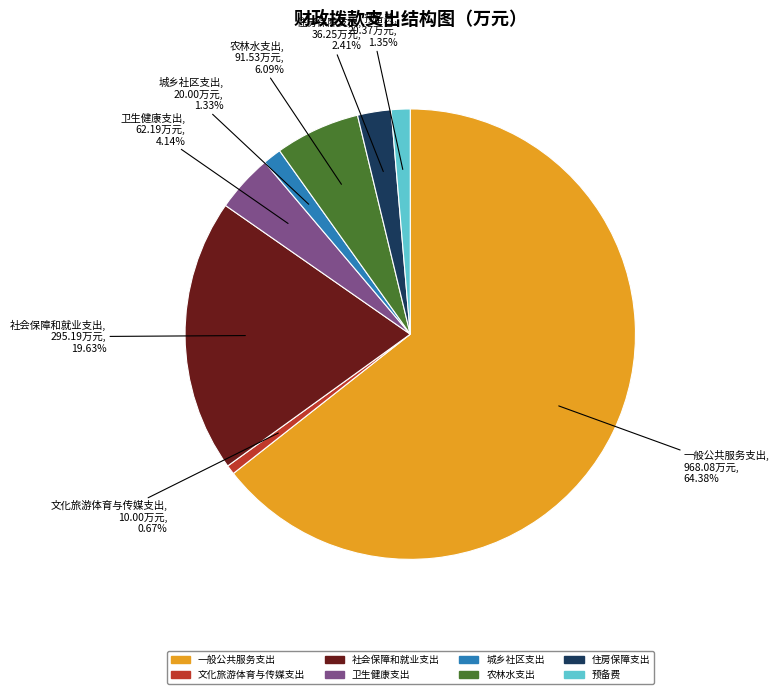

Count the number of slices in the pie.

8